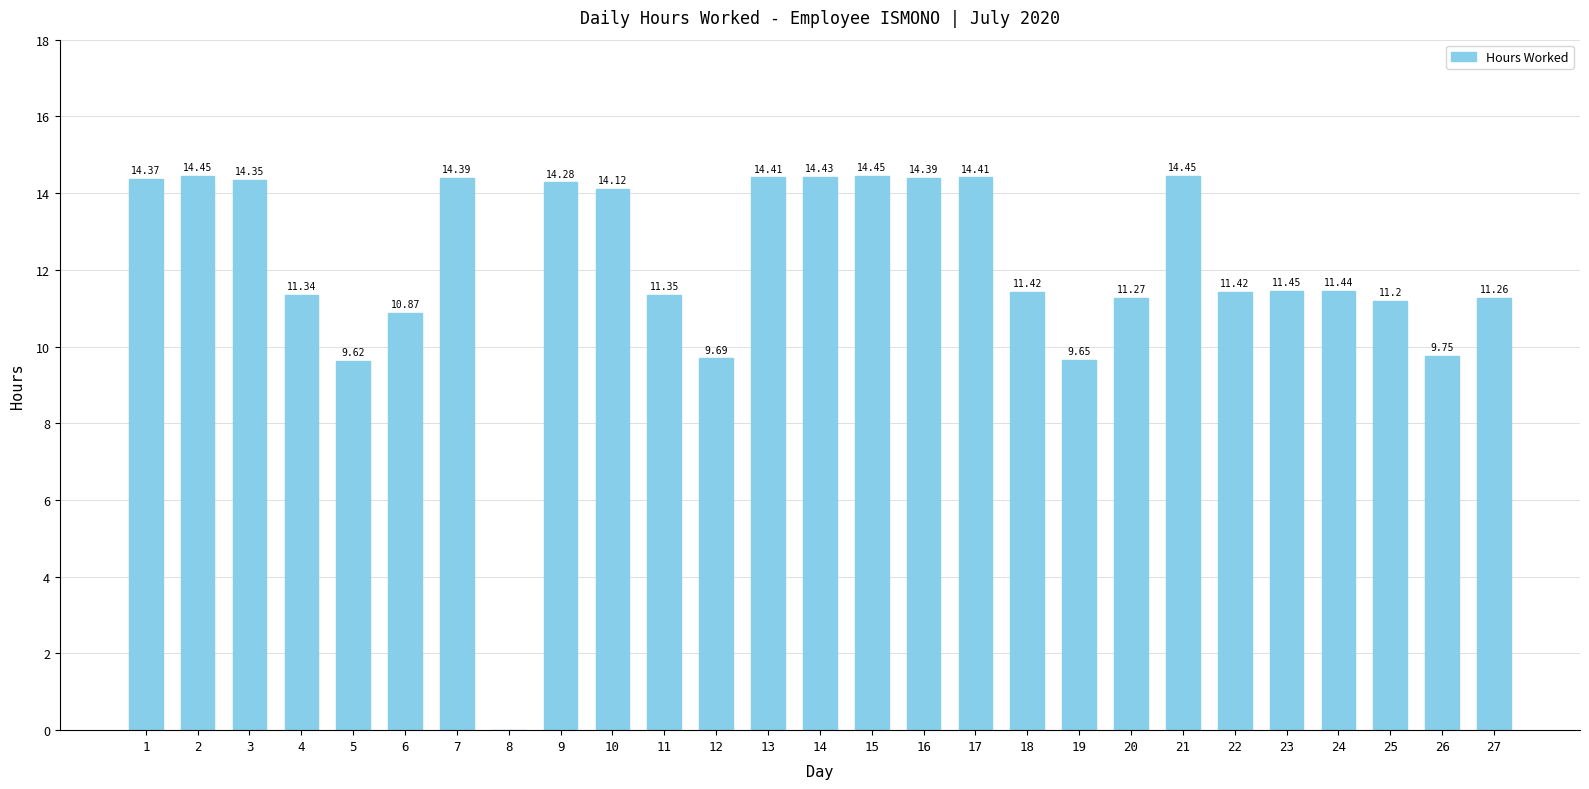

What is the sum of all values?

324.2